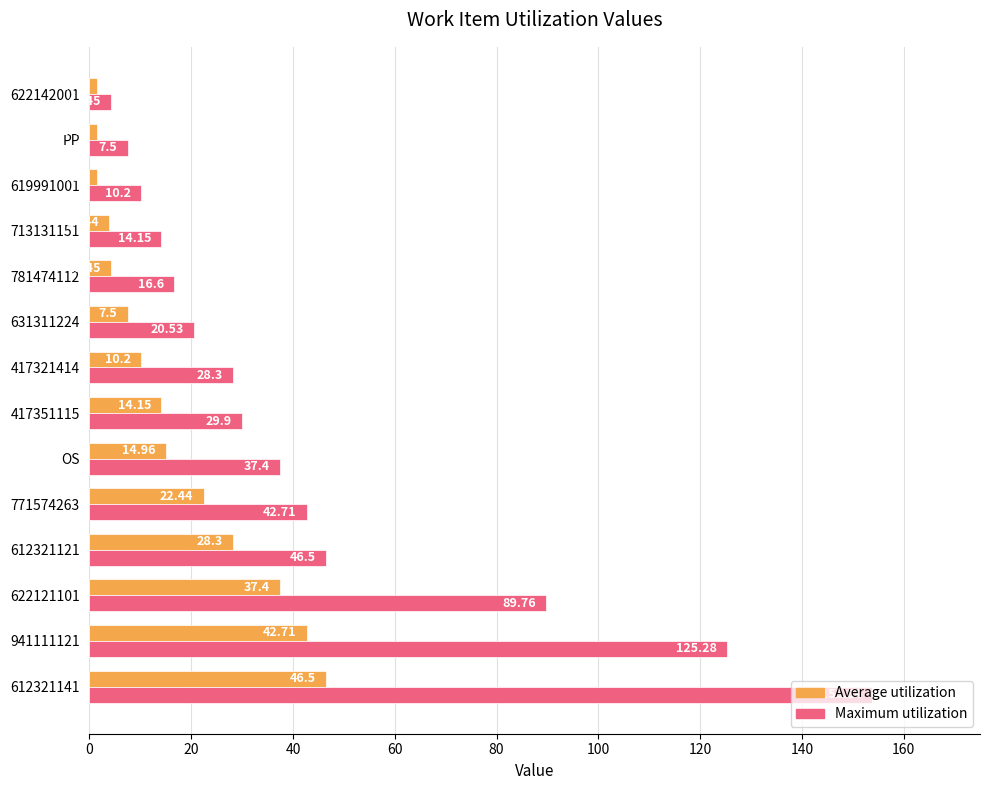

What is the average value of the Maximum utilization series?

44.8